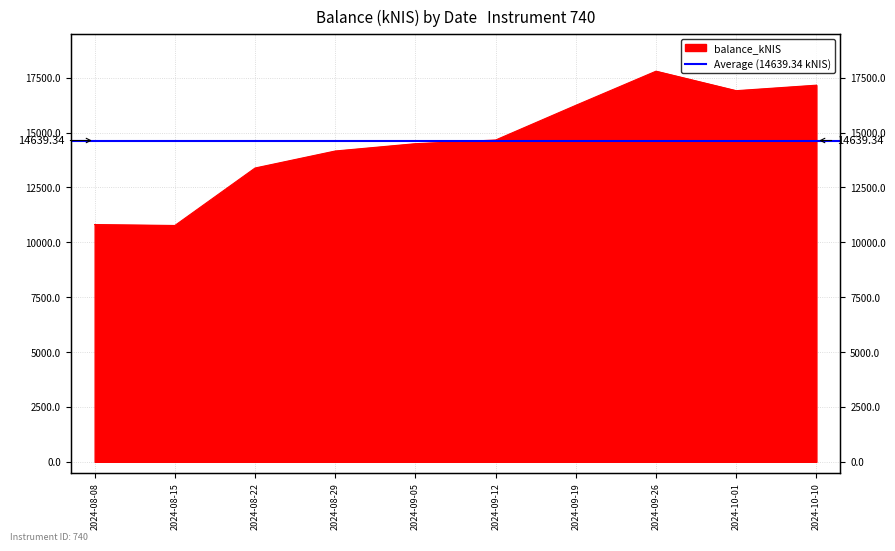

Reading left to right, what are all the values shown in this chart?

10810.0	10767.5	13385.8	14161.1	14494.7	14662.7	16242.7	17798.3	16910.1	17160.6